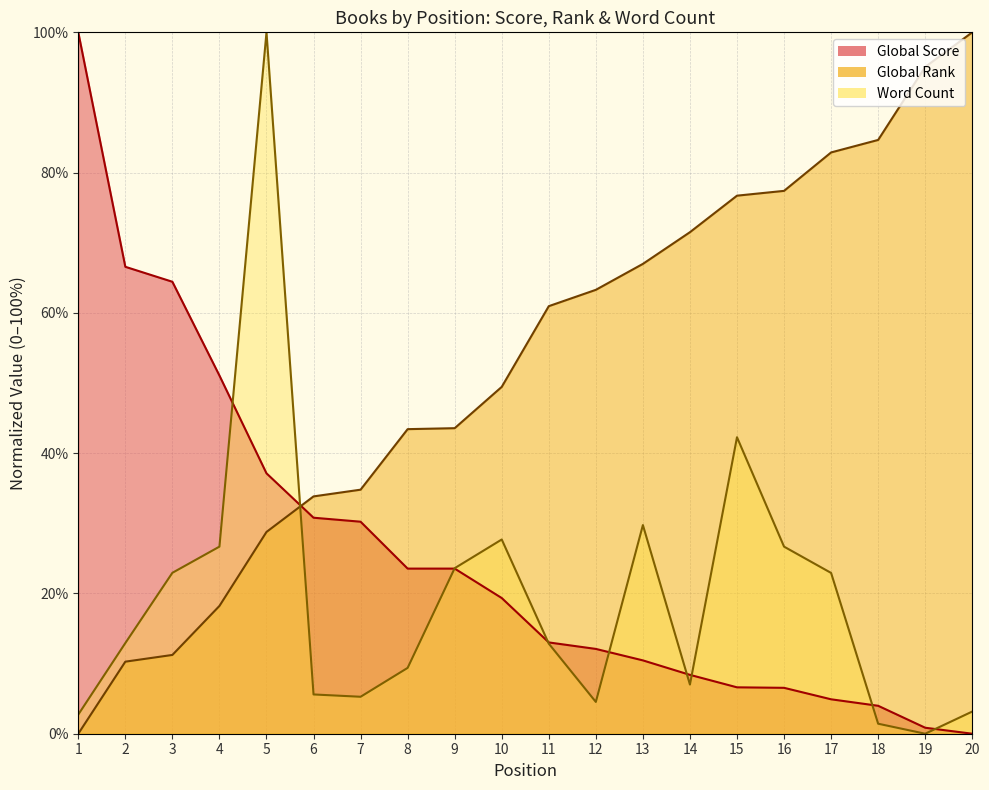

Does the chart display data point markers on the line(s)?

No